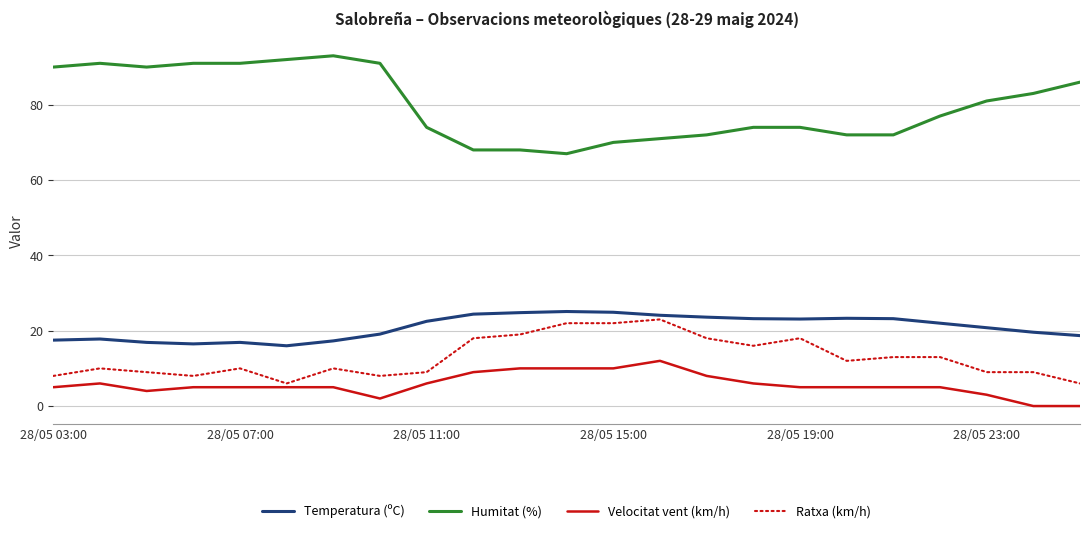

True or false: Temperatura (ºC) and Humitat (%) intersect in this chart.

False